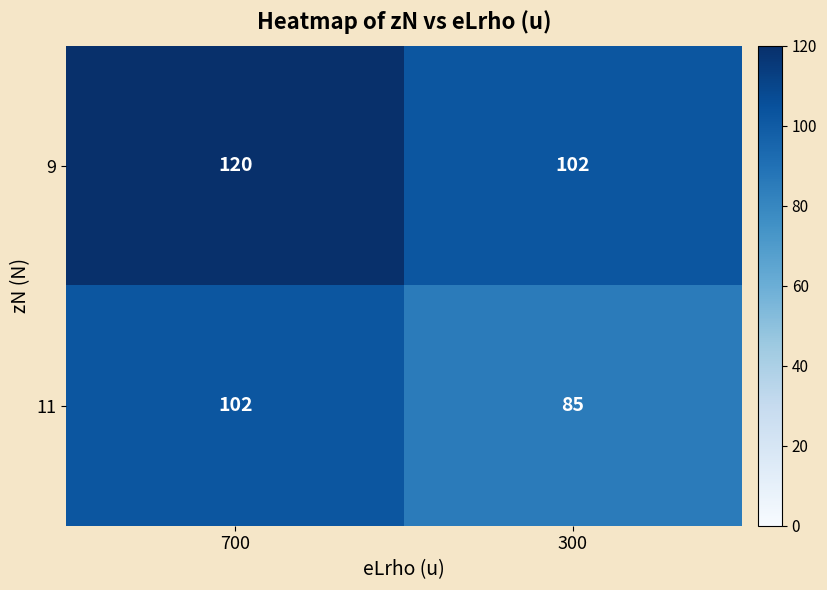

How many series are shown in this chart?

2